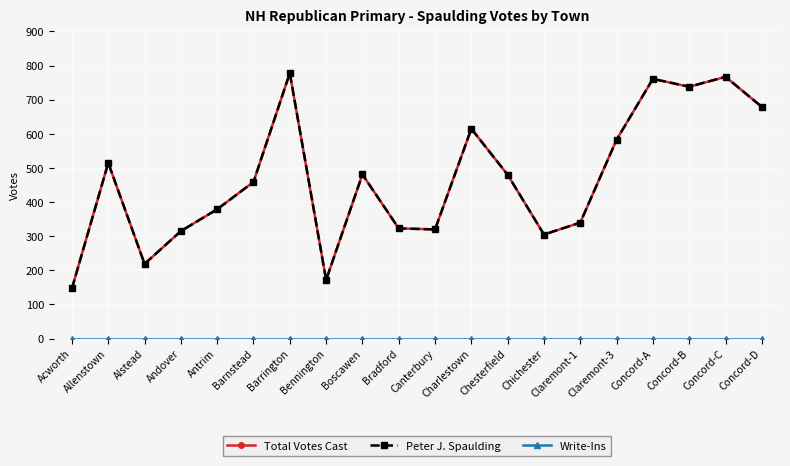

Reading right to left, list all the values displayed in this chart.

Total Votes Cast: Concord-D=679	Concord-C=767	Concord-B=738	Concord-A=761	Claremont-3=583	Claremont-1=340	Chichester=305	Chesterfield=480	Charlestown=615	Canterbury=320	Bradford=323	Boscawen=481	Bennington=172	Barrington=778	Barnstead=459	Antrim=379	Andover=315	Alstead=219	Allenstown=515	Acworth=147
Peter J. Spaulding: Concord-D=679	Concord-C=767	Concord-B=738	Concord-A=761	Claremont-3=583	Claremont-1=340	Chichester=305	Chesterfield=480	Charlestown=615	Canterbury=320	Bradford=323	Boscawen=481	Bennington=172	Barrington=778	Barnstead=459	Antrim=379	Andover=315	Alstead=219	Allenstown=515	Acworth=147
Write-Ins: Concord-D=0	Concord-C=0	Concord-B=0	Concord-A=0	Claremont-3=0	Claremont-1=0	Chichester=0	Chesterfield=0	Charlestown=0	Canterbury=0	Bradford=0	Boscawen=0	Bennington=0	Barrington=0	Barnstead=0	Antrim=0	Andover=0	Alstead=0	Allenstown=0	Acworth=0